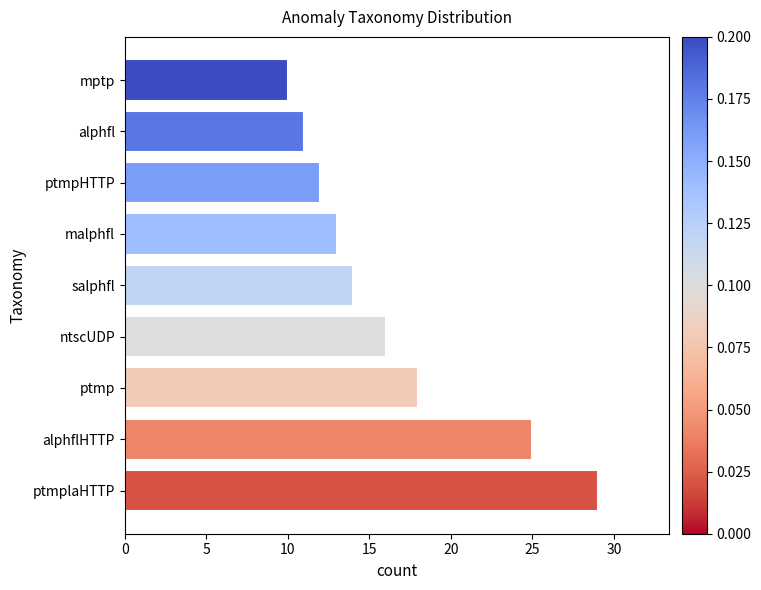

Approximately how many times larger is the value at malphfl compared to ptmplaHTTP?

0.4